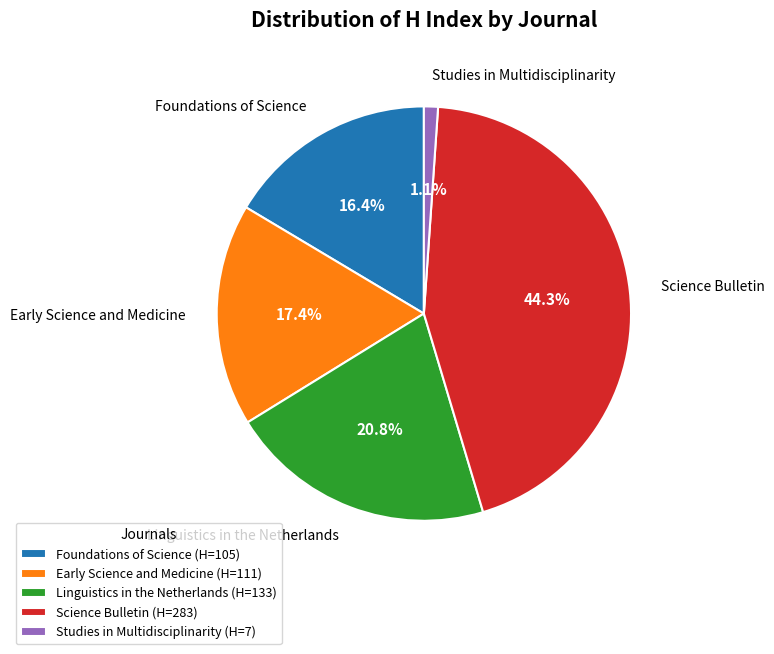

How many segments does this pie chart have?

5